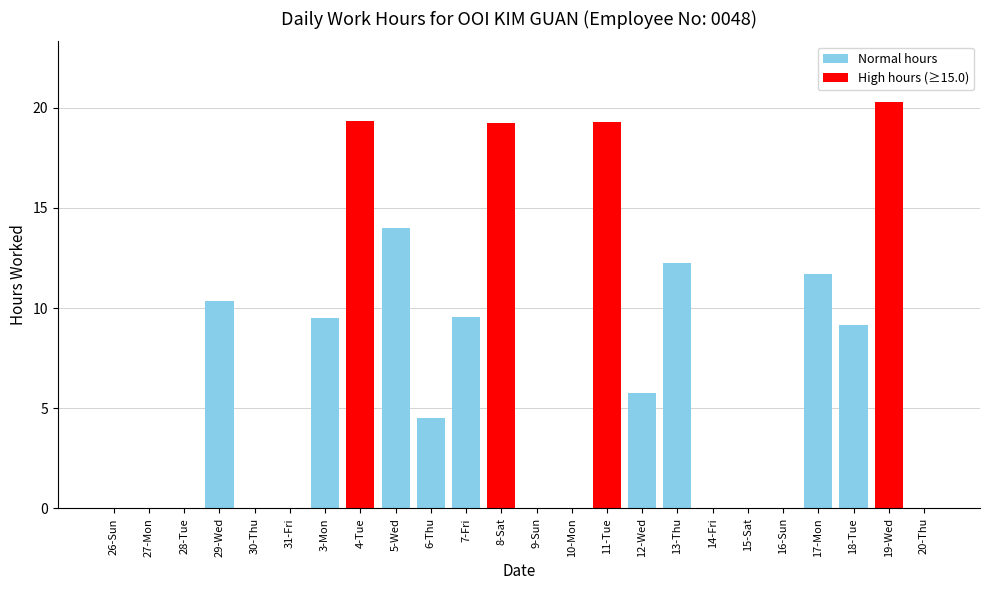

What is the sum of the values at 10-Mon and 3-Mon?

9.5